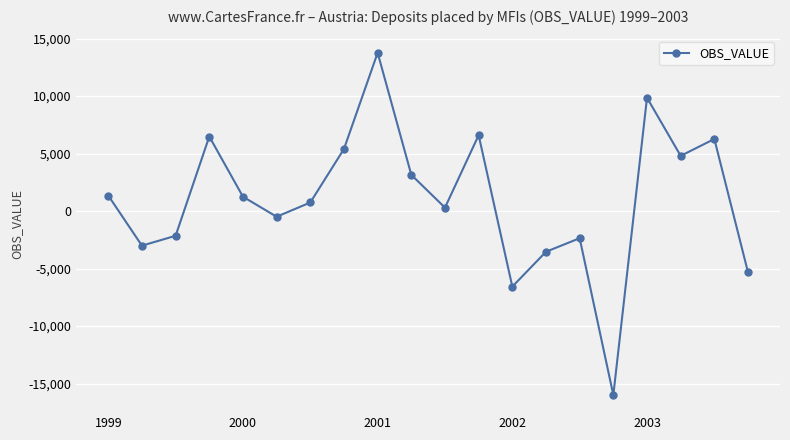

True or false: the data has more than 2 interior local peaks.

True